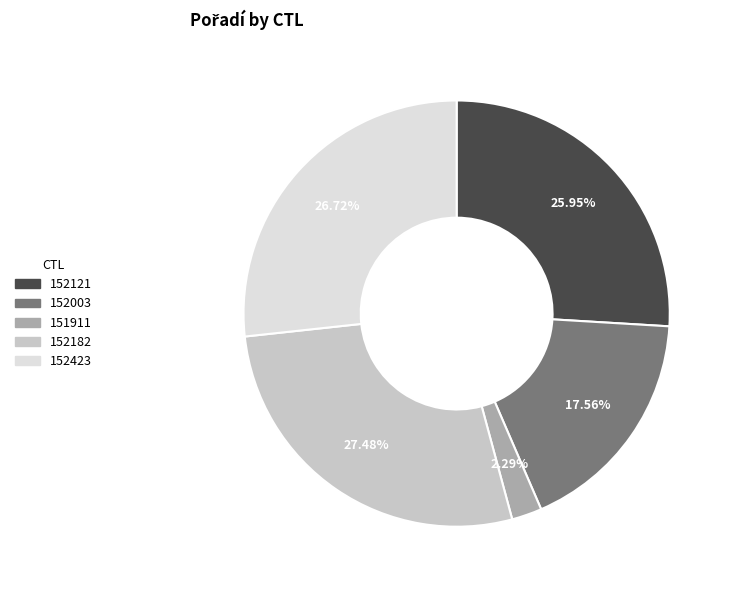

What percentage do 151911 and 152182 together represent?

29.8%